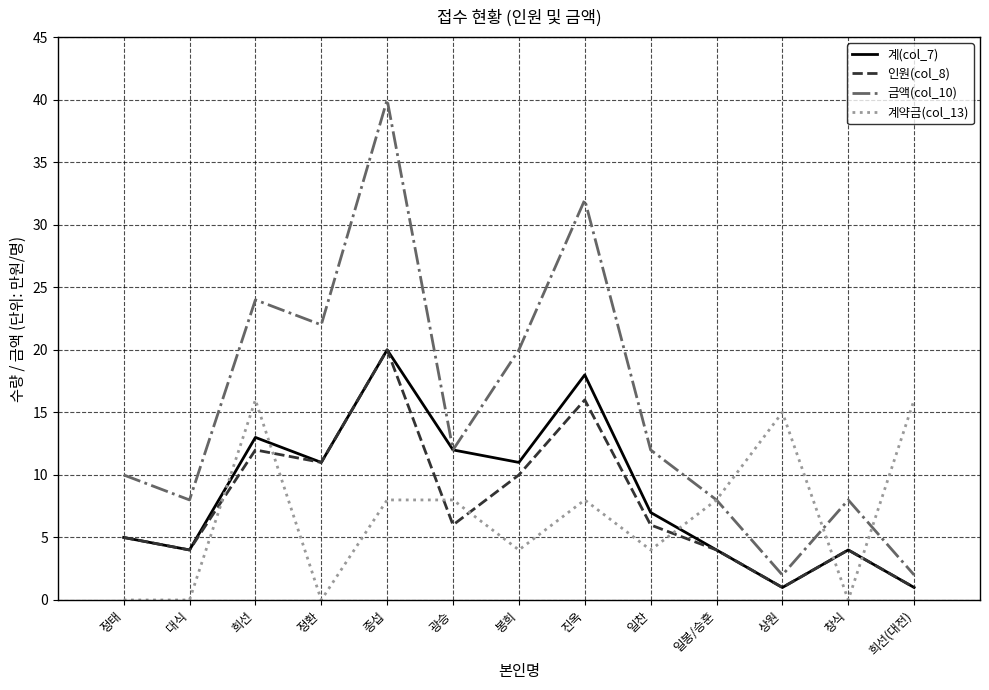

Where is the first local maximum for 계(col_7)?

희선